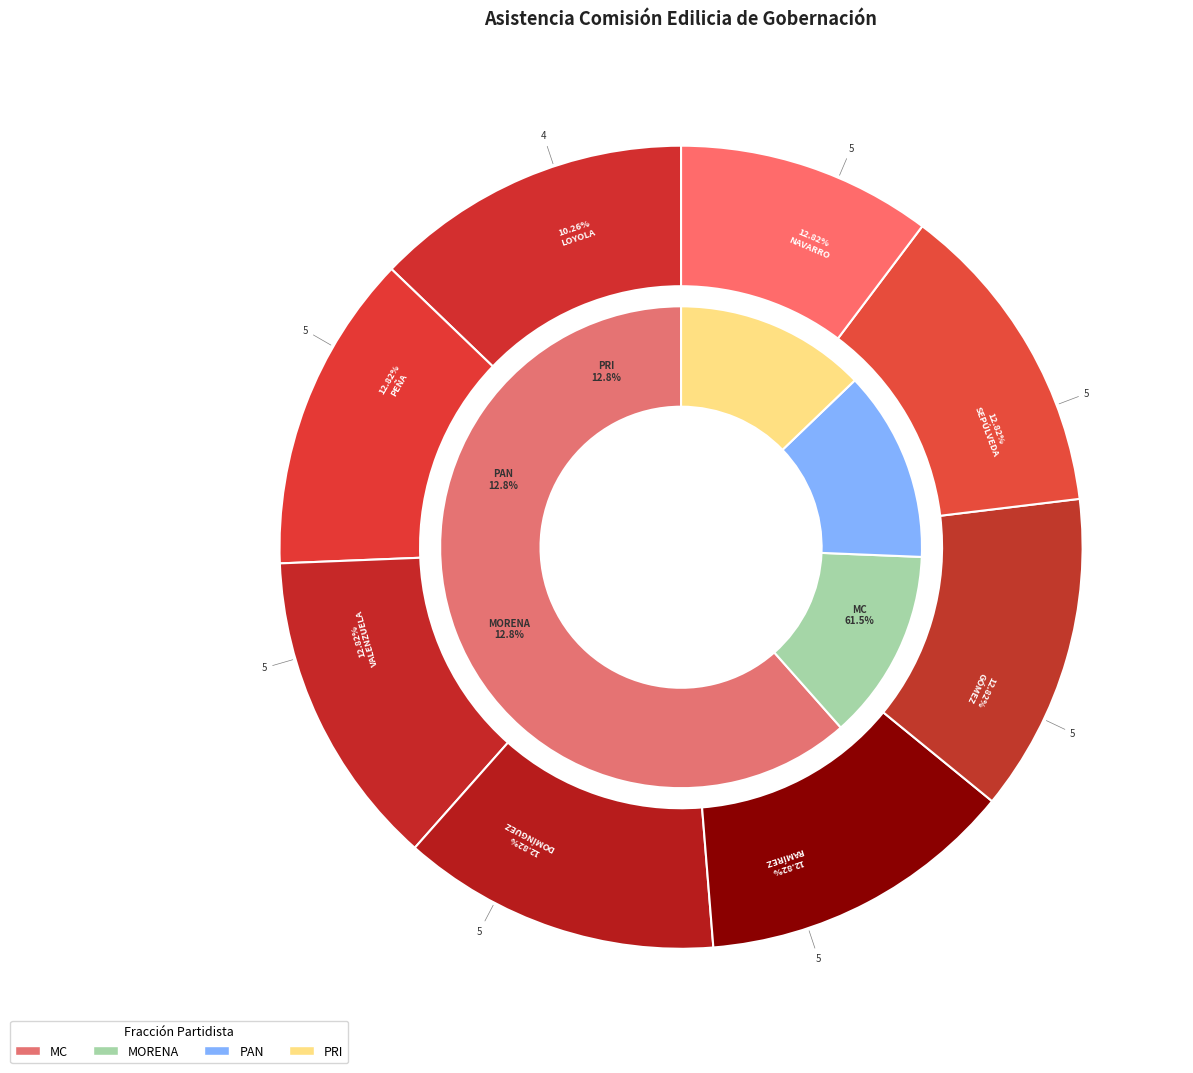

To the nearest percent, what percentage of the pie is RAFAEL MARTÍNEZ RAMÍREZ?

13%